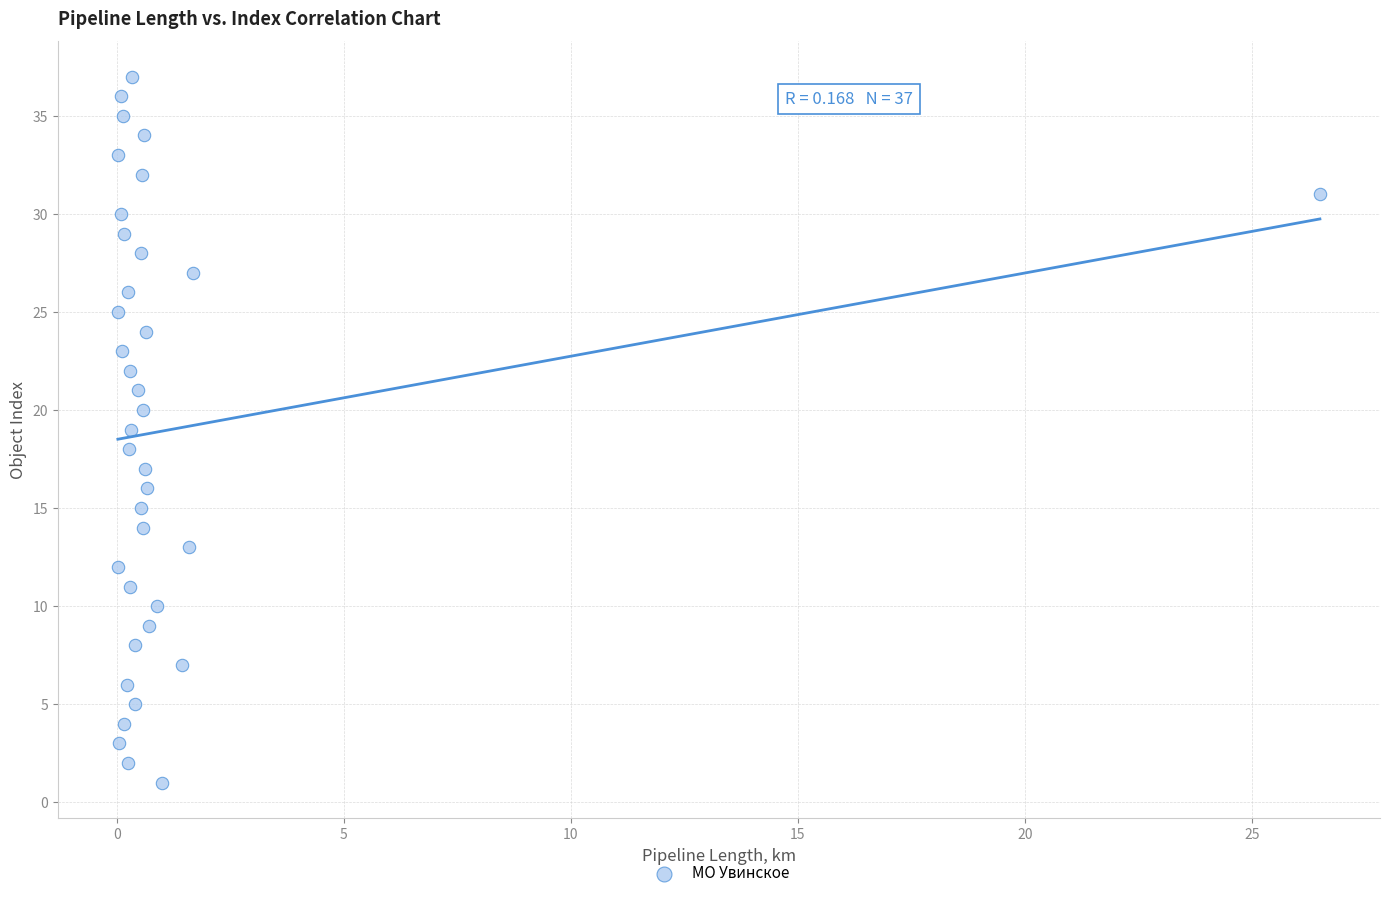

What is the range of Y values (max minus min)?

36